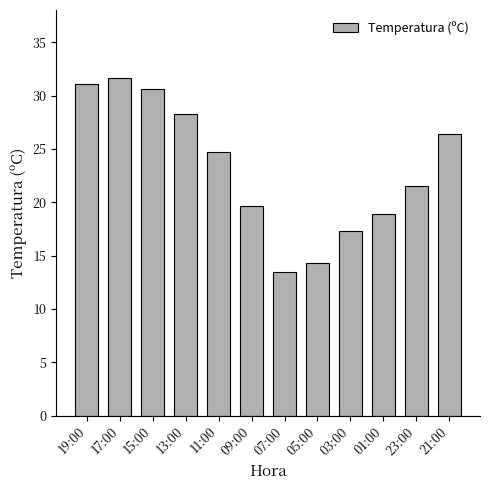

What is the average value?

23.2